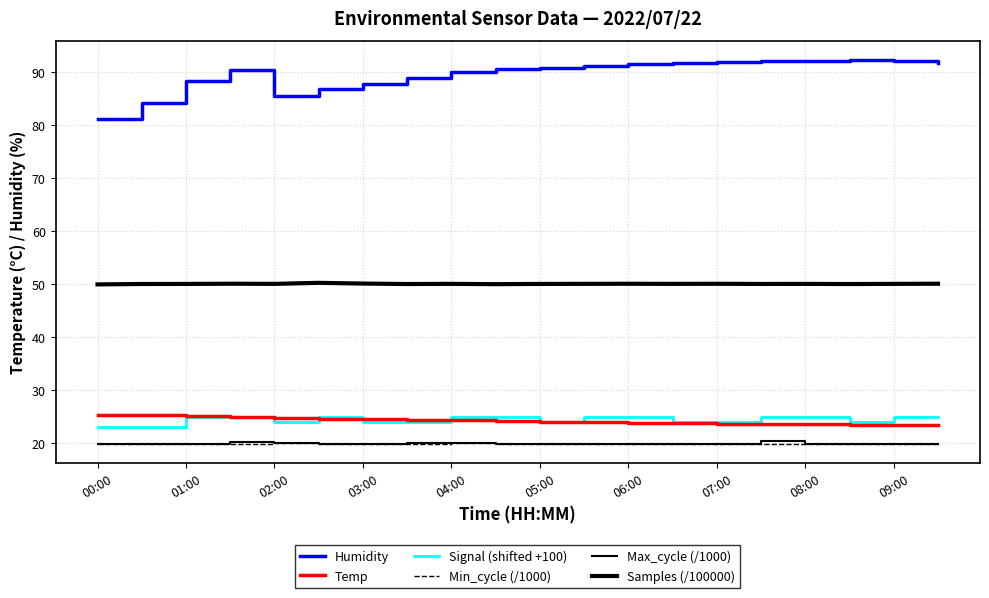

How many lines are shown in the chart?

6